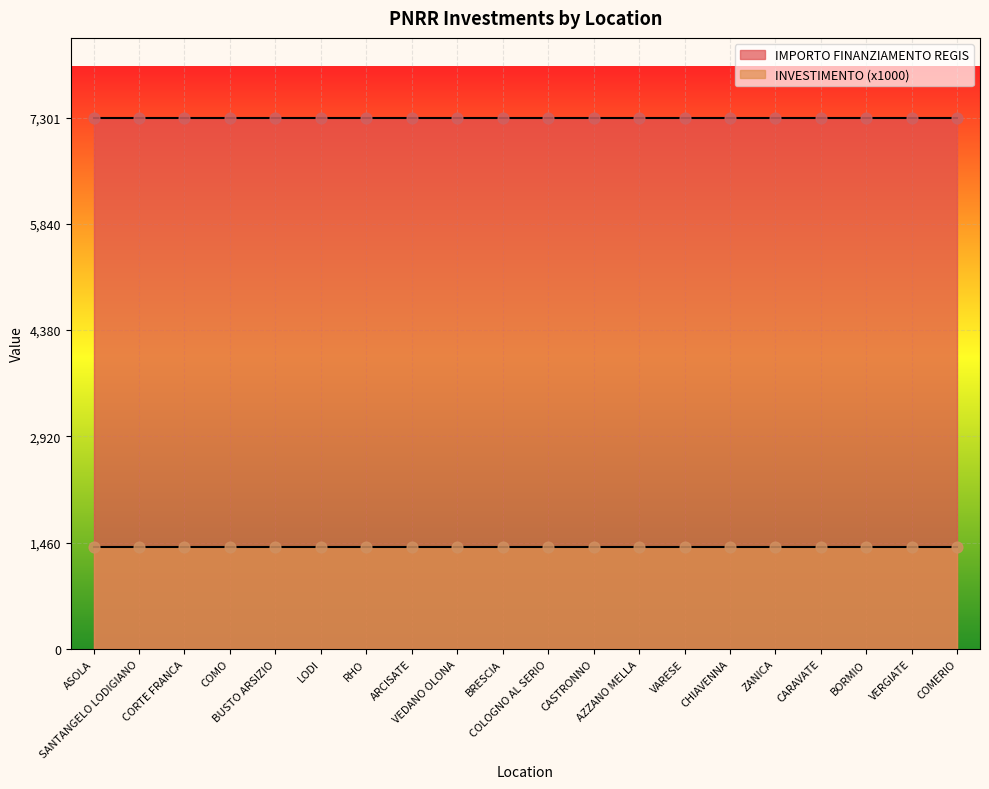

At how many categories does at least one series exceed 2055?

20